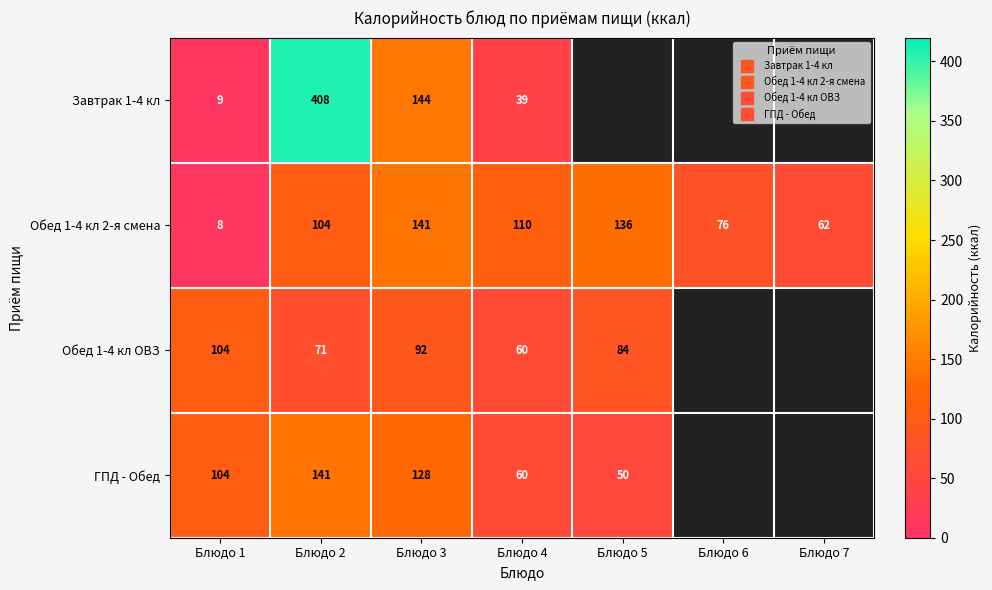

What is the approximate value of Обед 1-4 кл 2-я смена at Блюдо 7?

62.0